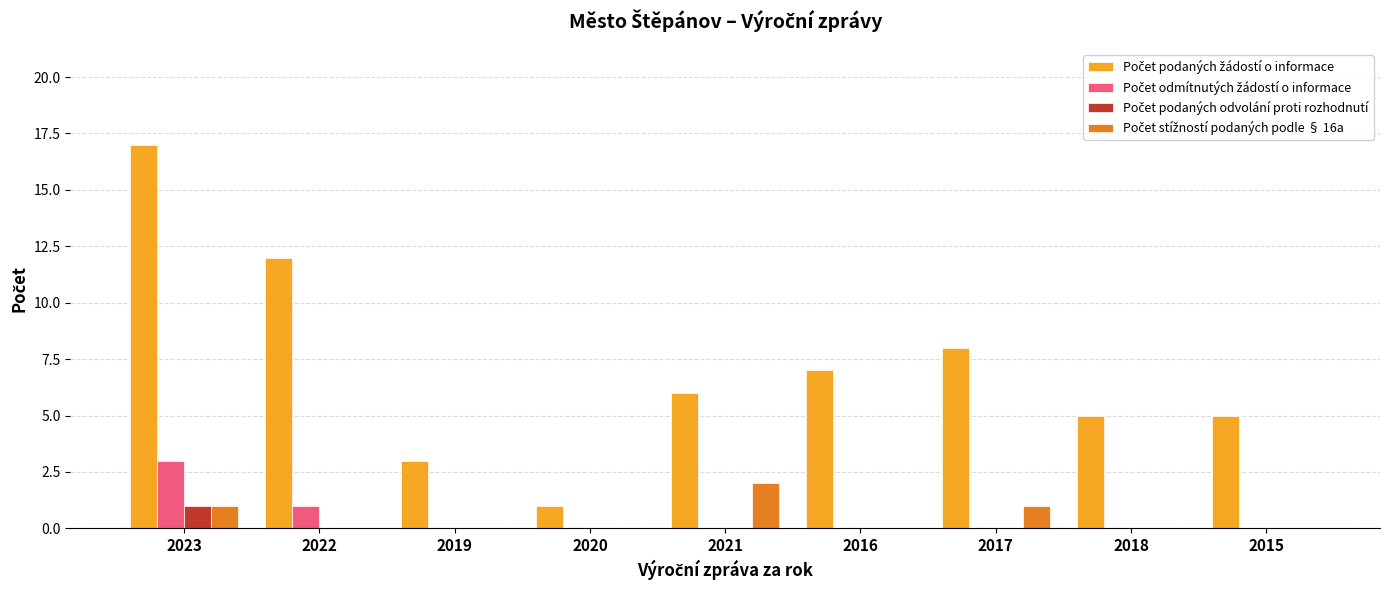

What is the total value across all series at 2019?

3